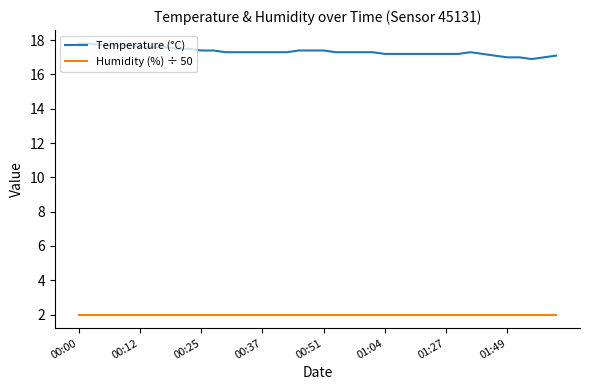

What is the smallest value displayed?

2.0